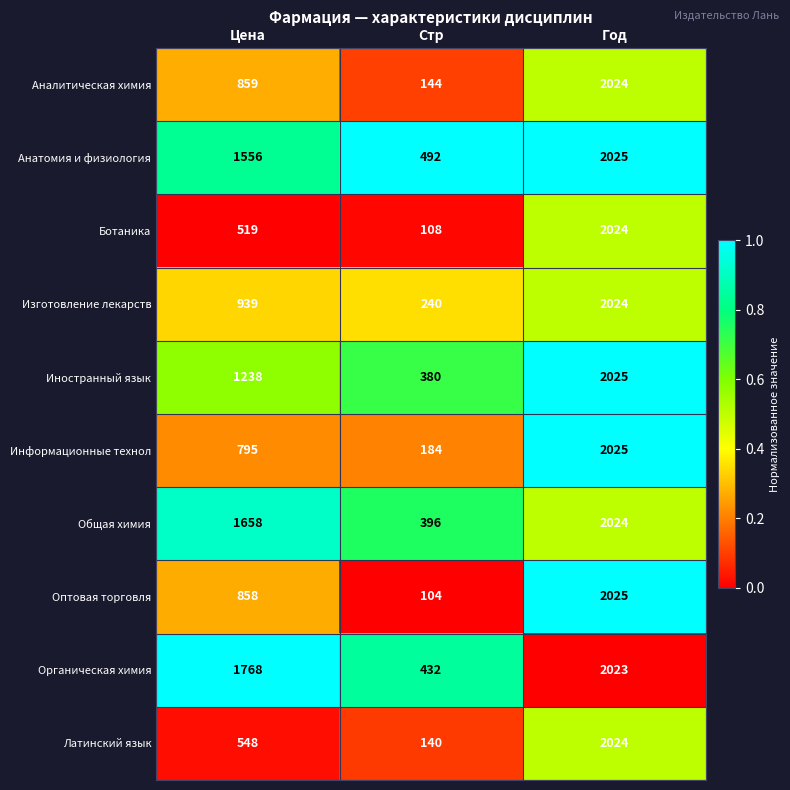

At which category does the chart reach its peak across all series?

Год